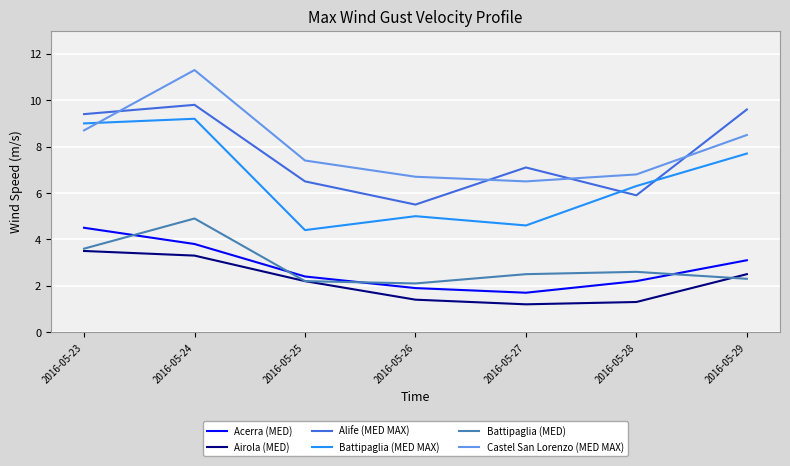

Is the value of Airola (MED) at 2016-05-26 greater than the value of Castel San Lorenzo (MED MAX) at 2016-05-28?

No